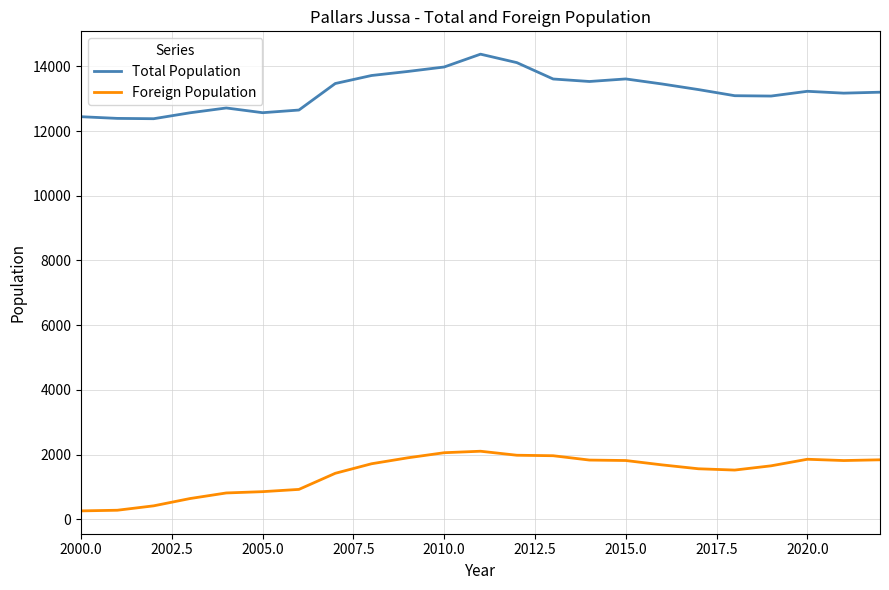

What are all the series names shown in the legend?

Total Population, Foreign Population